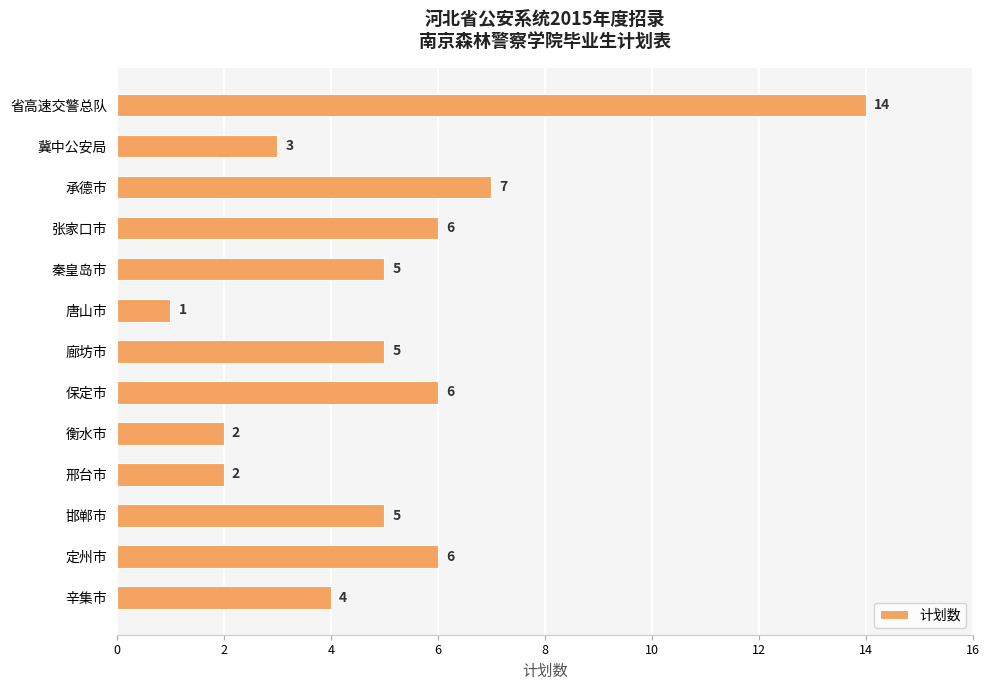

What is the label of the 12th bar from the top?

定州市